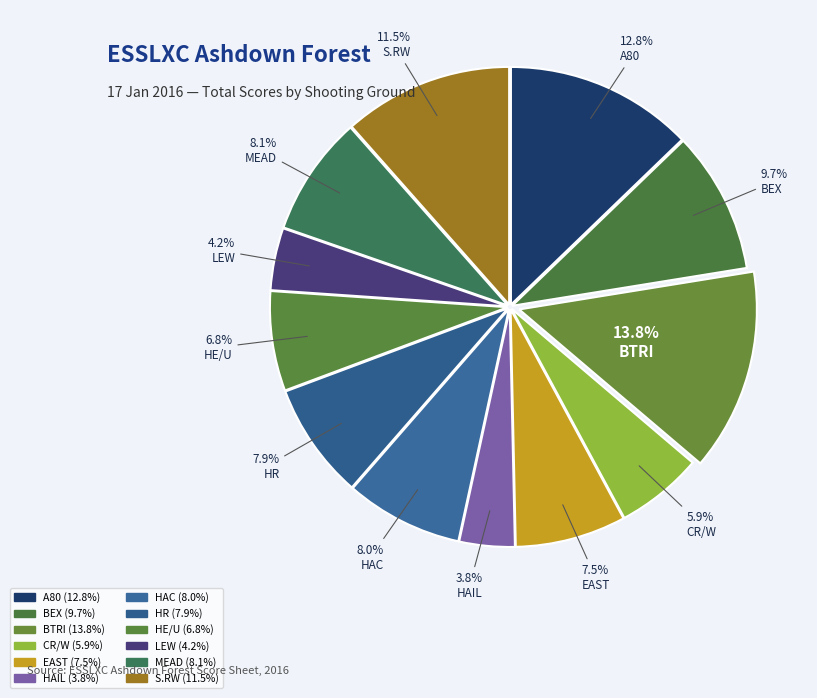

Between A80 and BTRI, which is larger?

BTRI